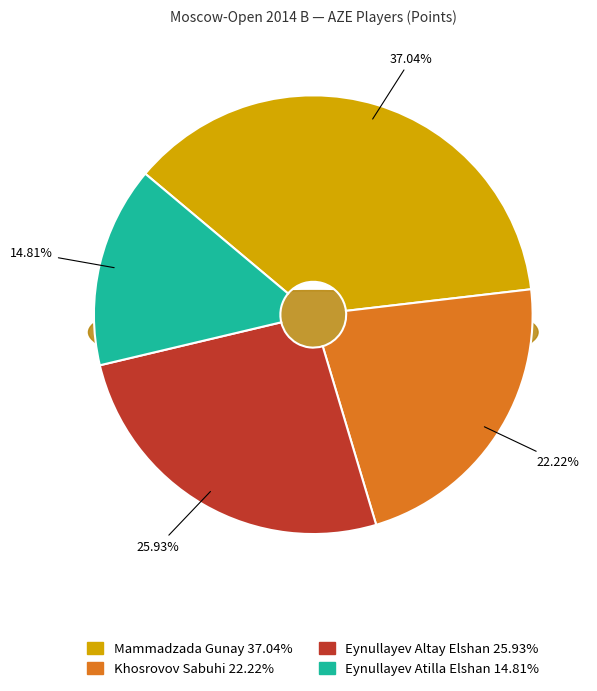

Is the sum of Khosrovov Sabuhi and Eynullayev Altay Elshan greater than half?

No